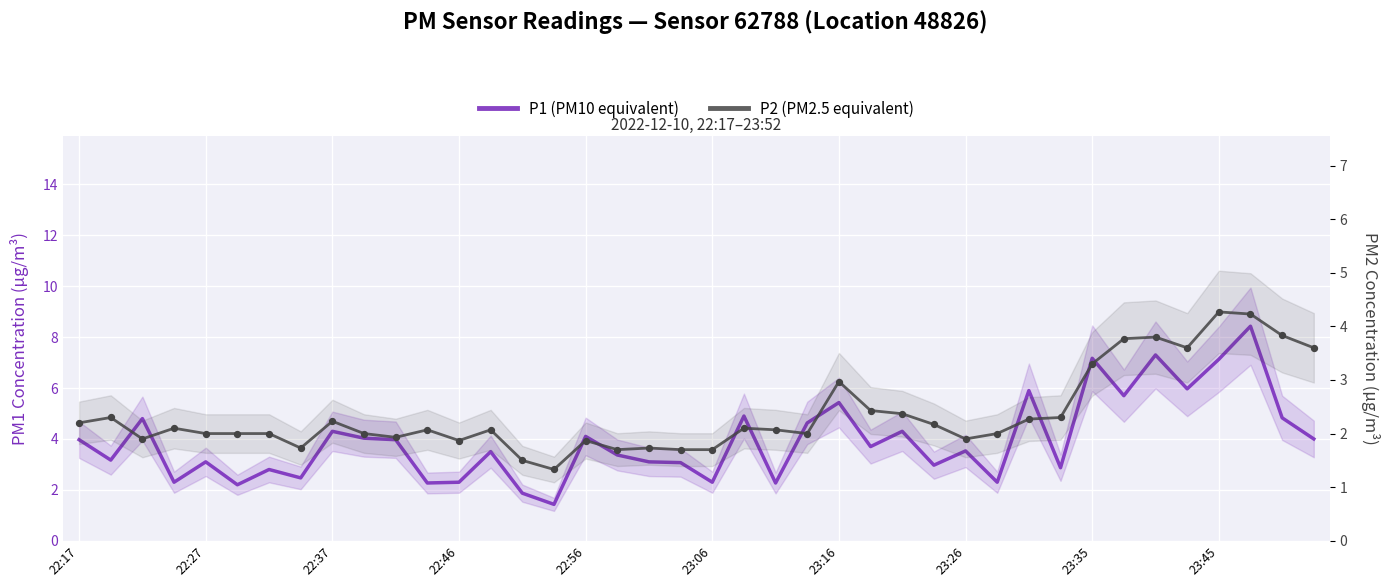

Which series has the largest total across all categories?

P1 (PM10 equivalent)